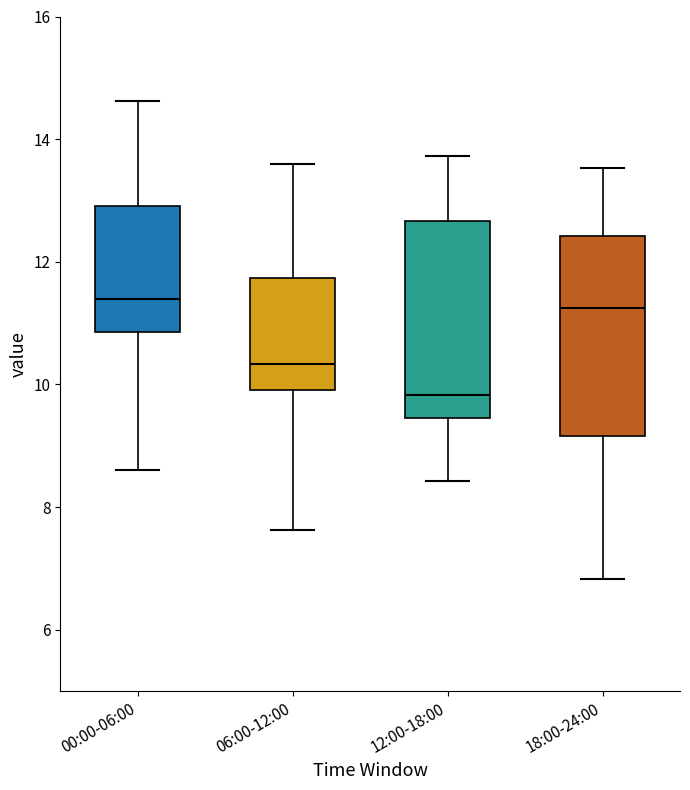

Where is the upper edge of the box for 00:00-06:00 on the y-axis? The values are not printed on the chart, so give them approximately, as read against the axis.

13.0